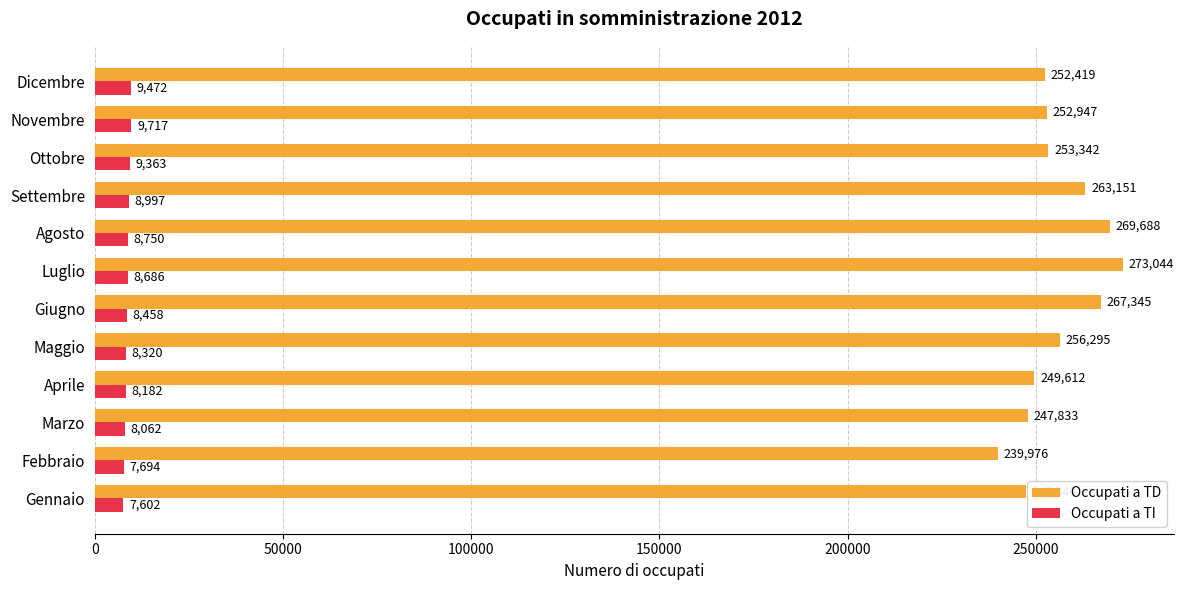

Rank the series by their maximum value, from lowest to highest.

Occupati a TI, Occupati a TD